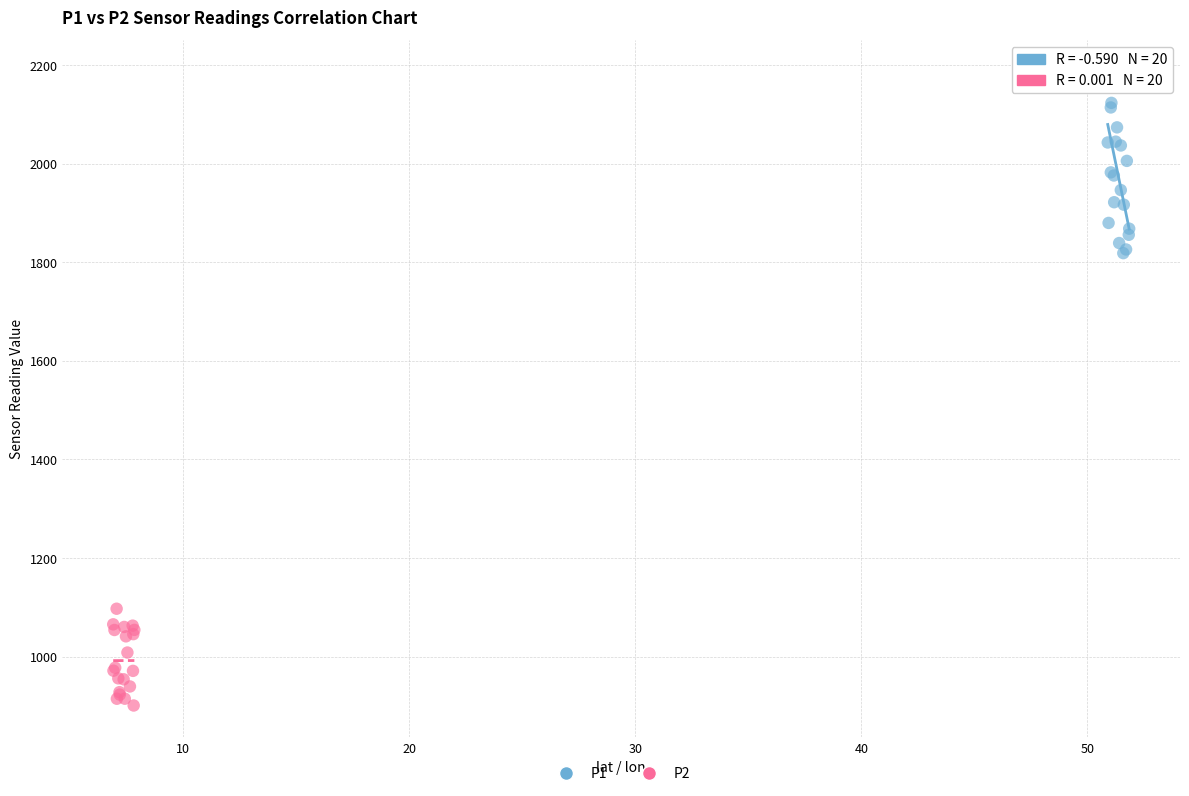

Which series contains the highest Y value?

P1